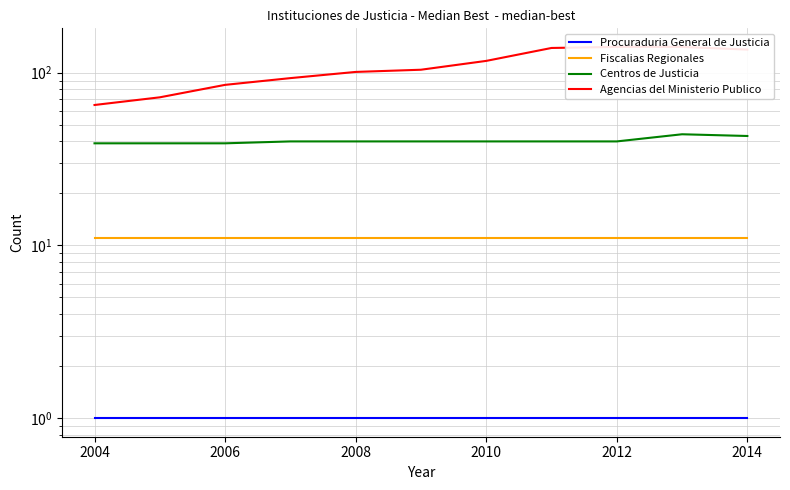

What is the difference between the maximum and minimum values in the Agencias del Ministerio Publico series?

76